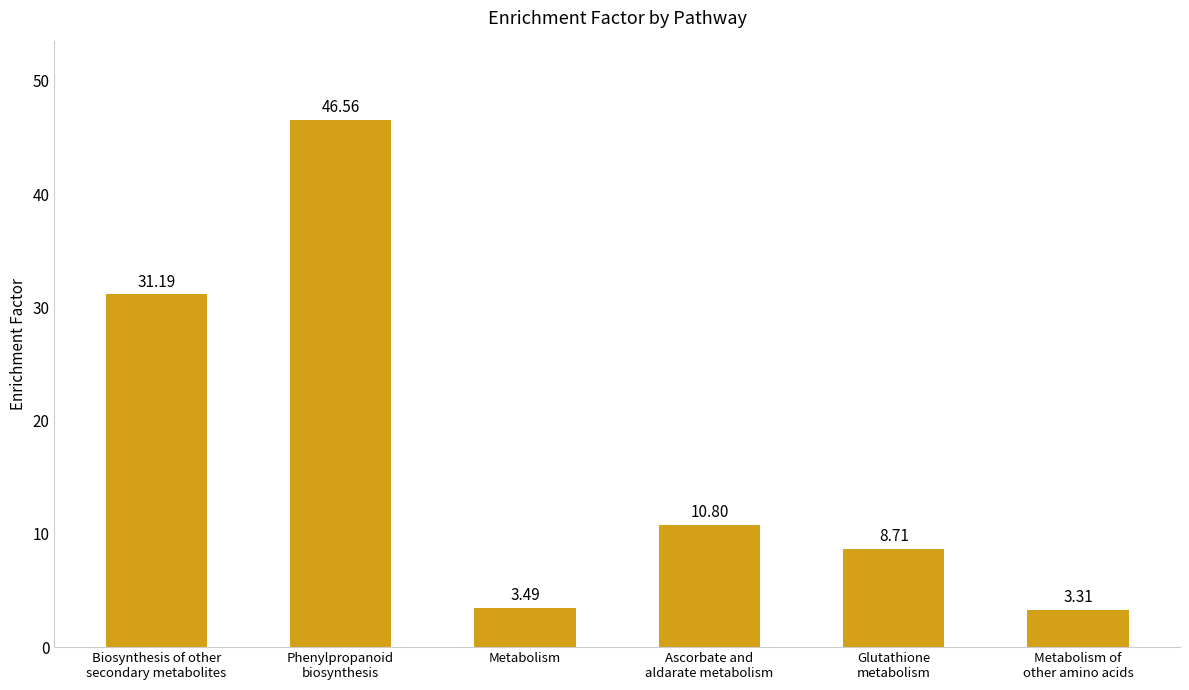

What position from the left is Metabolism?

3